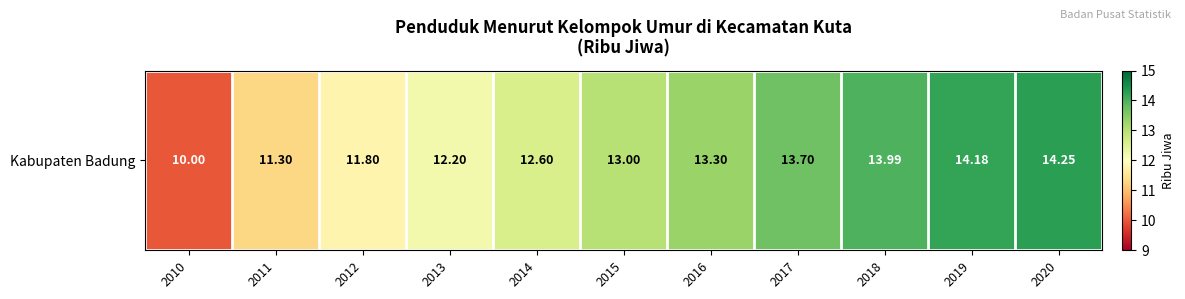

What is the maximum value shown in the chart?

14.2